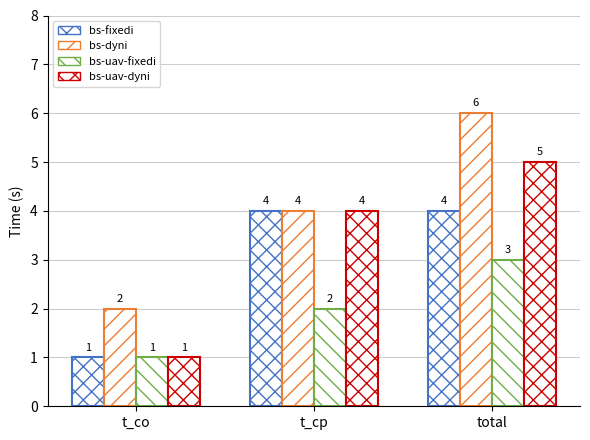

What is the average value of the bs-uav-fixedi series?

2